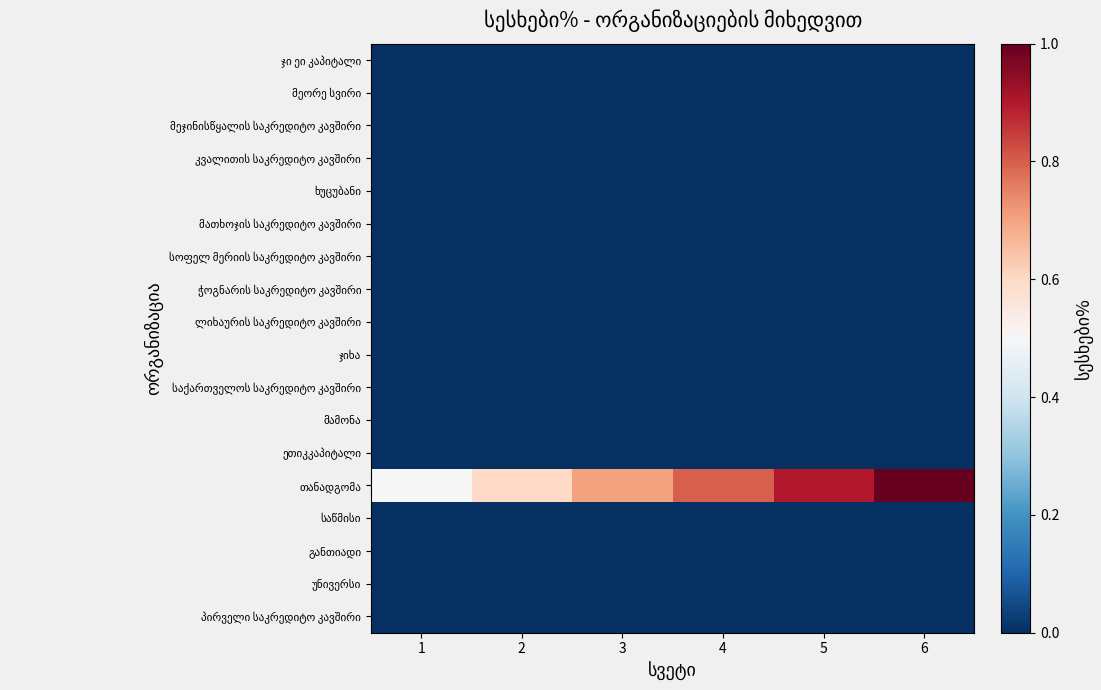

Which label corresponds to the smallest value in the chart?

1